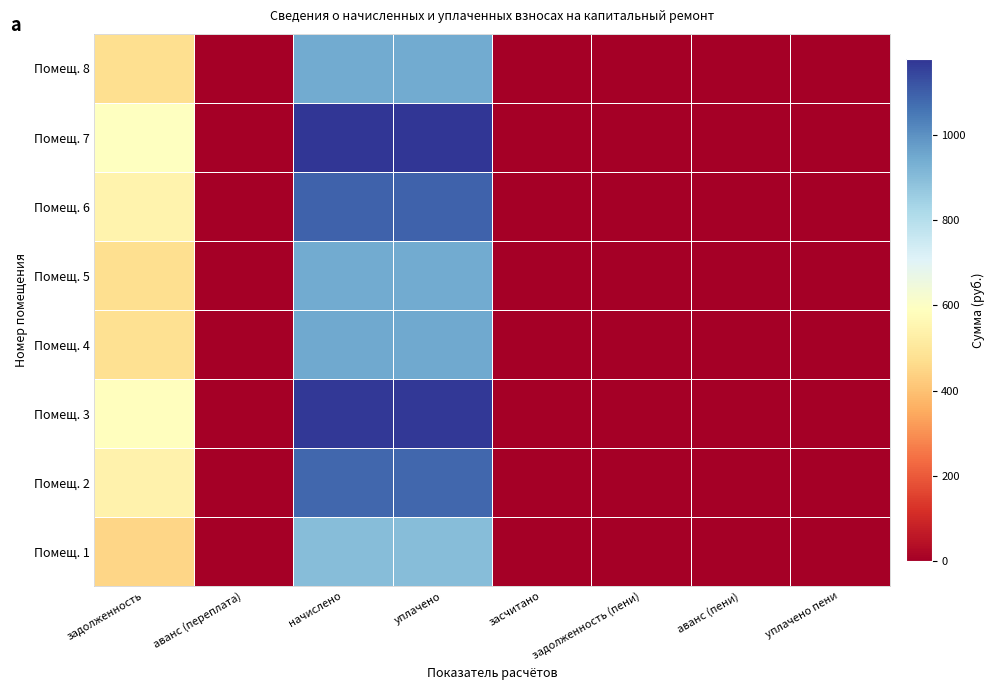

What is the greatest value displayed?

1178.3